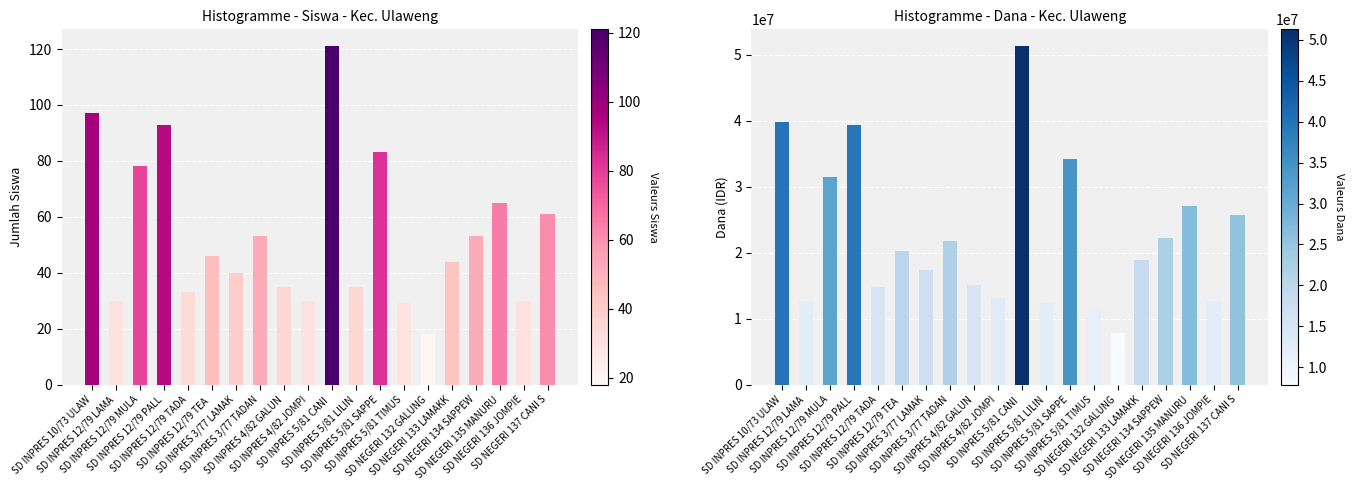

At how many categories does at least one series exceed 43284187?

1